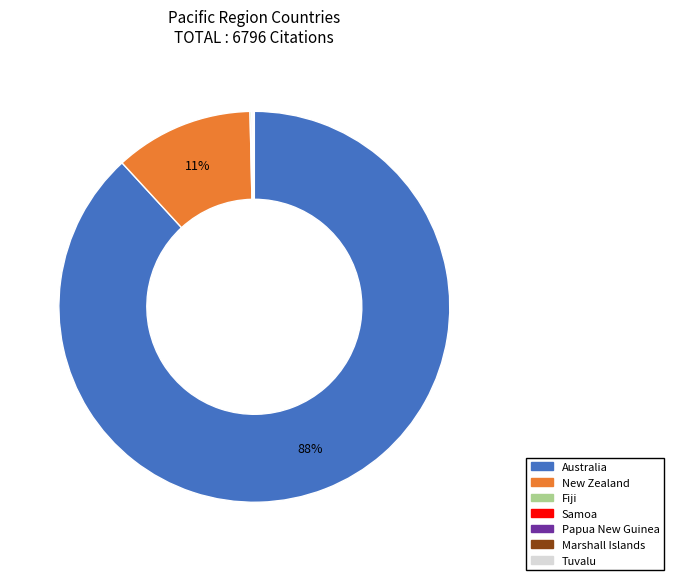

Which category accounts for the majority?

Australia